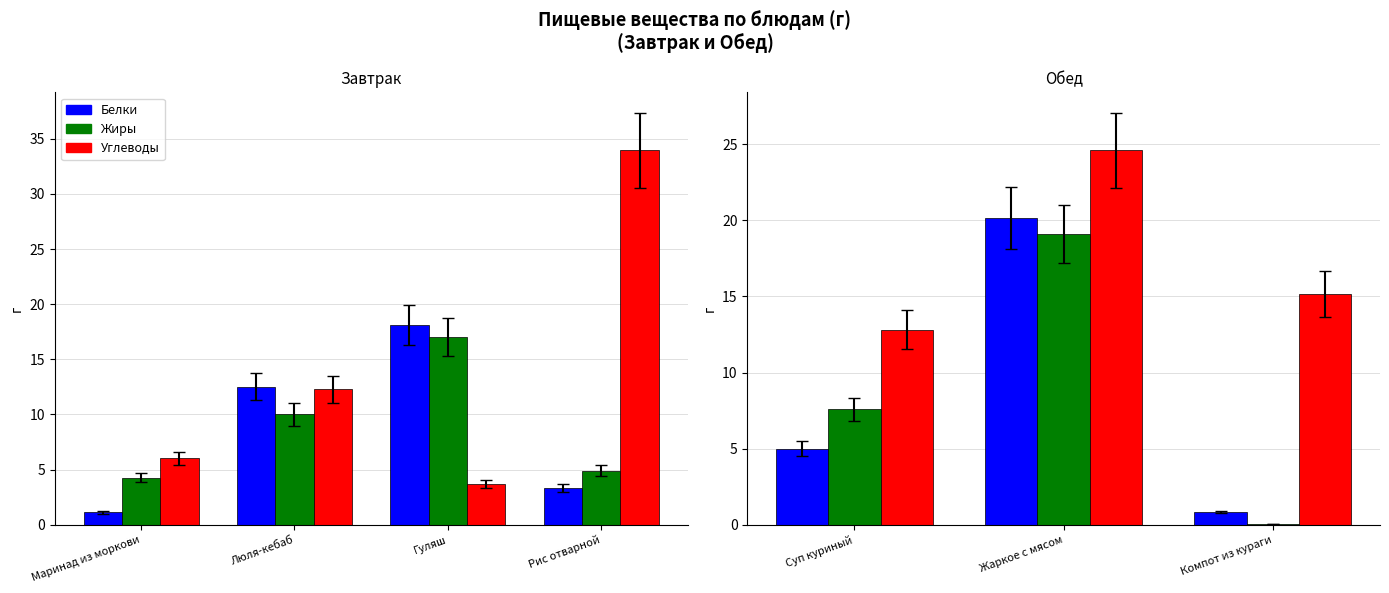

What is the difference between the maximum and minimum values in the Жиры series?

19.0